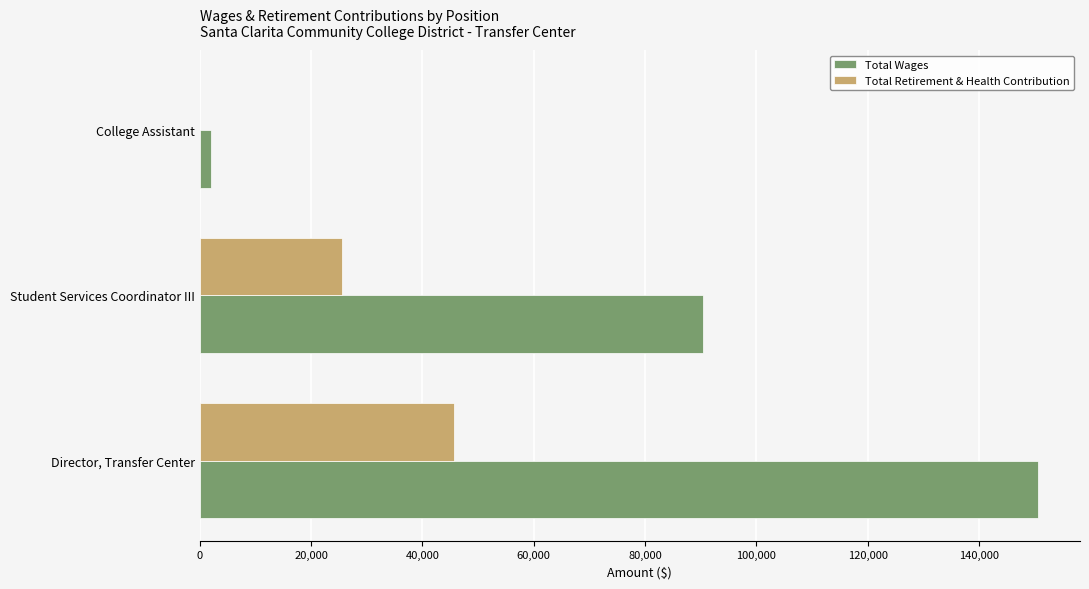

What is the highest value of the Total Wages series?

150579